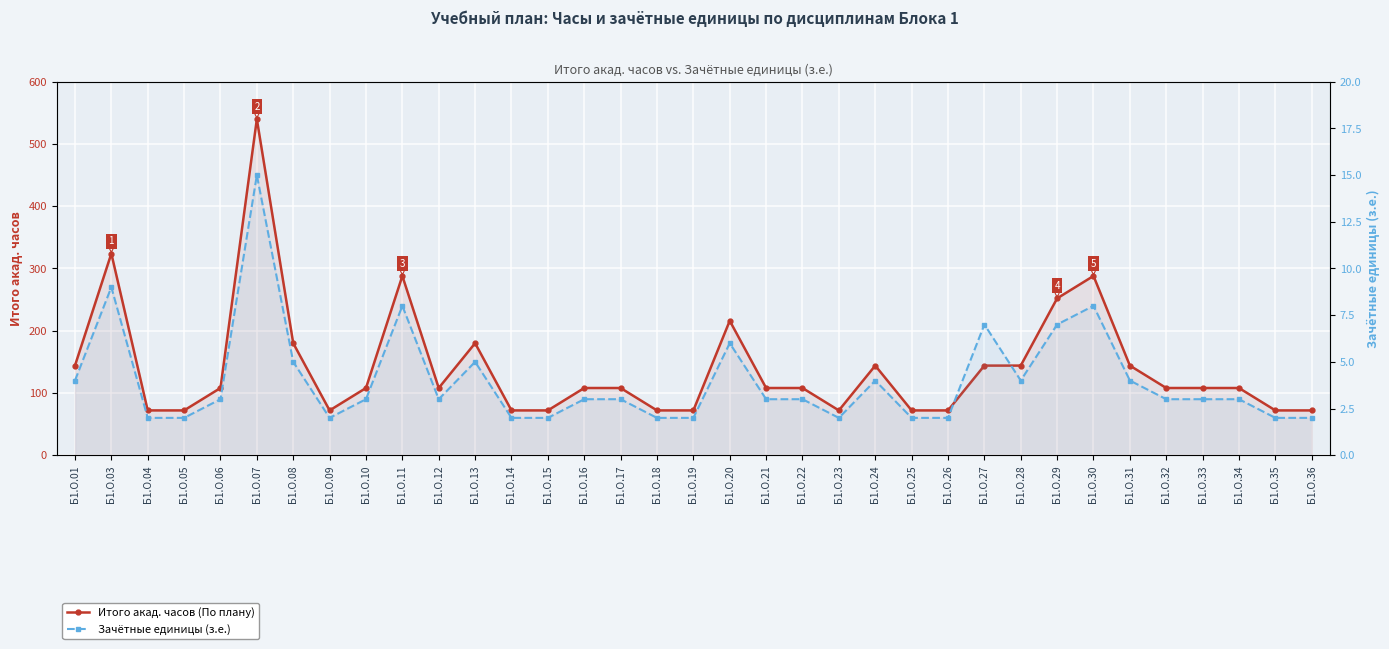

Reading left to right, extract all data points from this chart.

Итого акад. часов (По плану): 144	324	72	72	108	540	180	72	108	288	108	180	72	72	108	108	72	72	216	108	108	72	144	72	72	144	144	252	288	144	108	108	108	72	72
Зачётные единицы (з.е.): 4	9	2	2	3	15	5	2	3	8	3	5	2	2	3	3	2	2	6	3	3	2	4	2	2	7	4	7	8	4	3	3	3	2	2